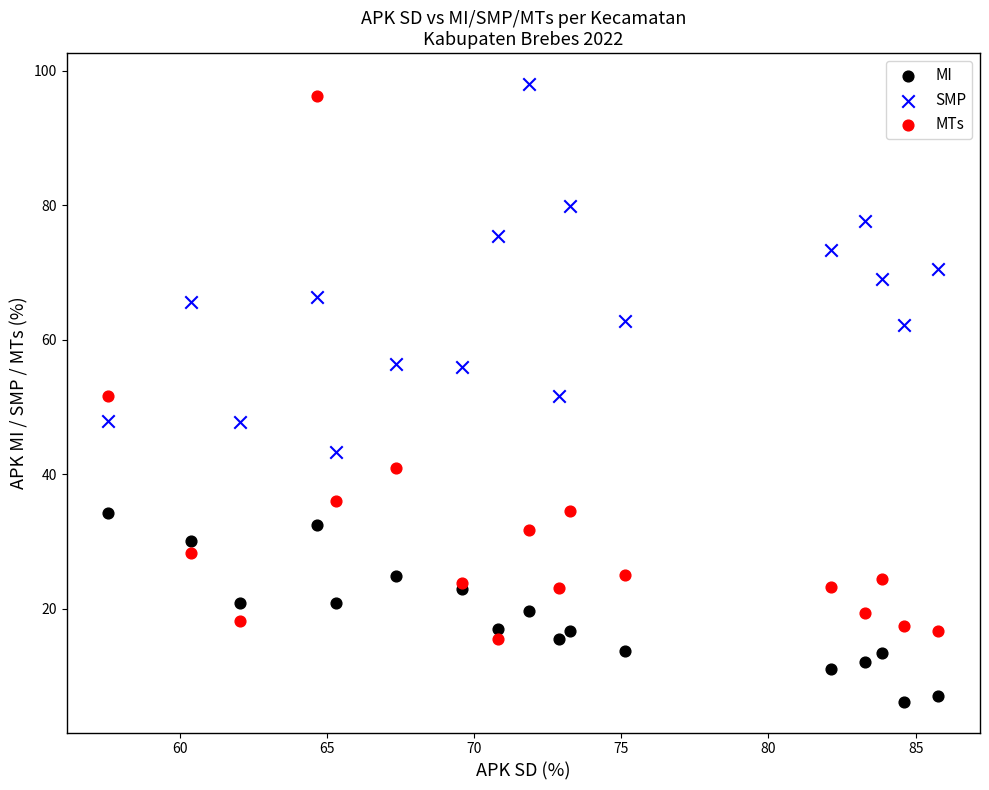

Which series contains the lowest Y value?

MI